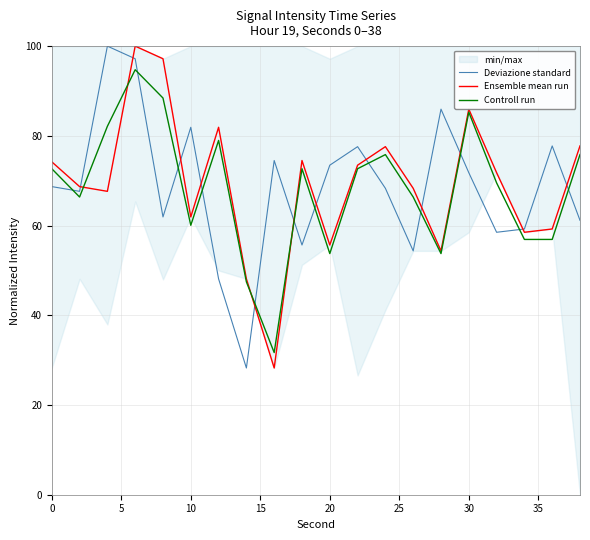

Is it true that Deviazione standard equals 28.9 at 20?

False